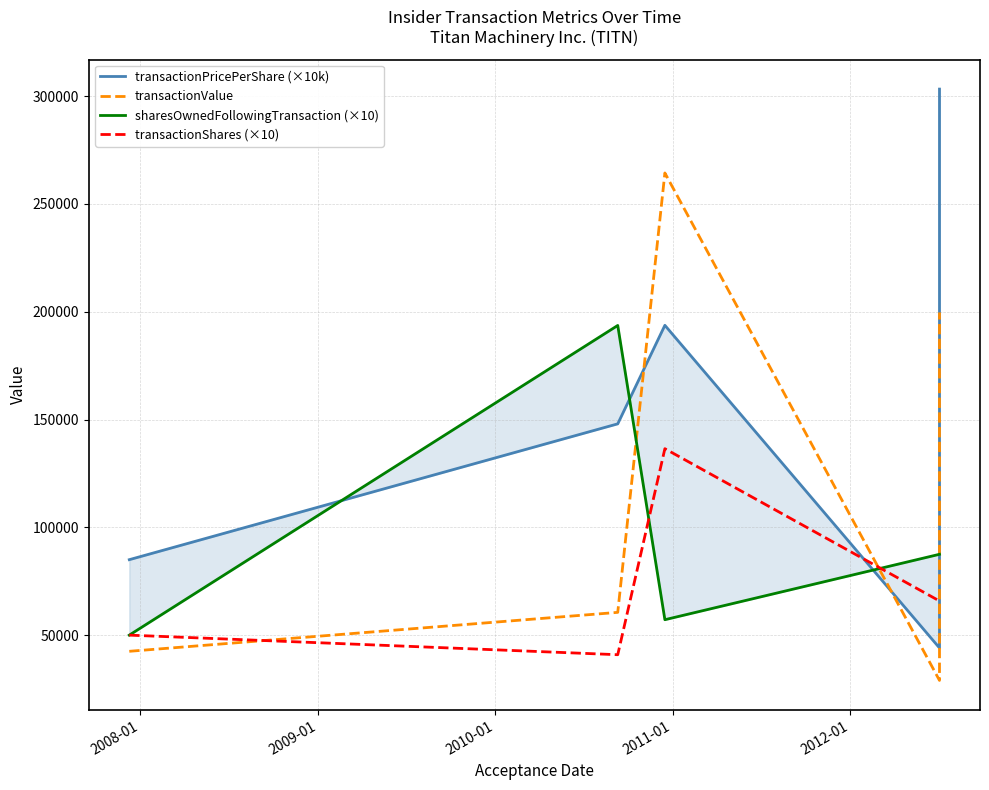

Is it true that transactionValue equals 38226.4 at 2008-01?

False